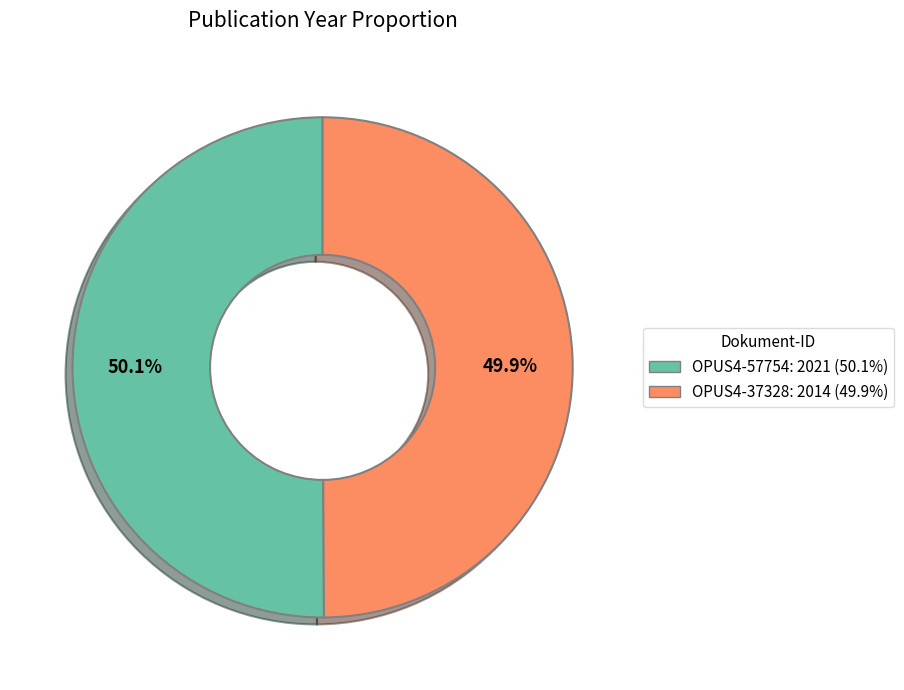

What percentage is NOT represented by OPUS4-37328?

50.1%